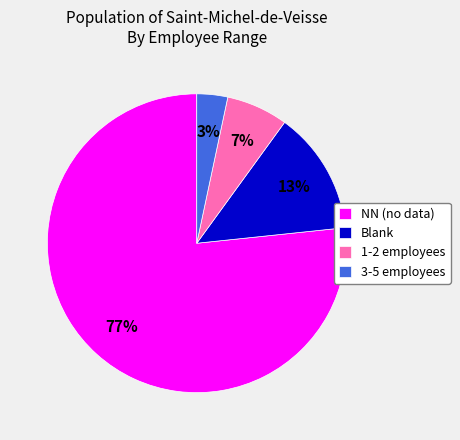

Which slice is the smallest?

3-5 employees